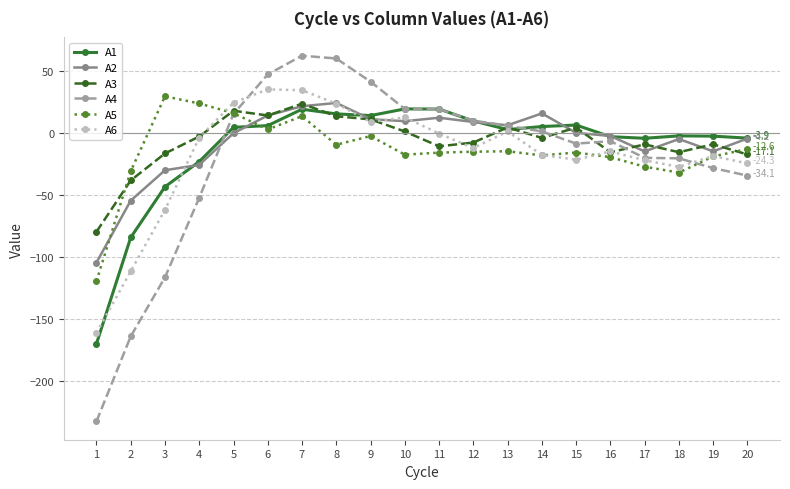

What is the maximum value for A3?

23.9